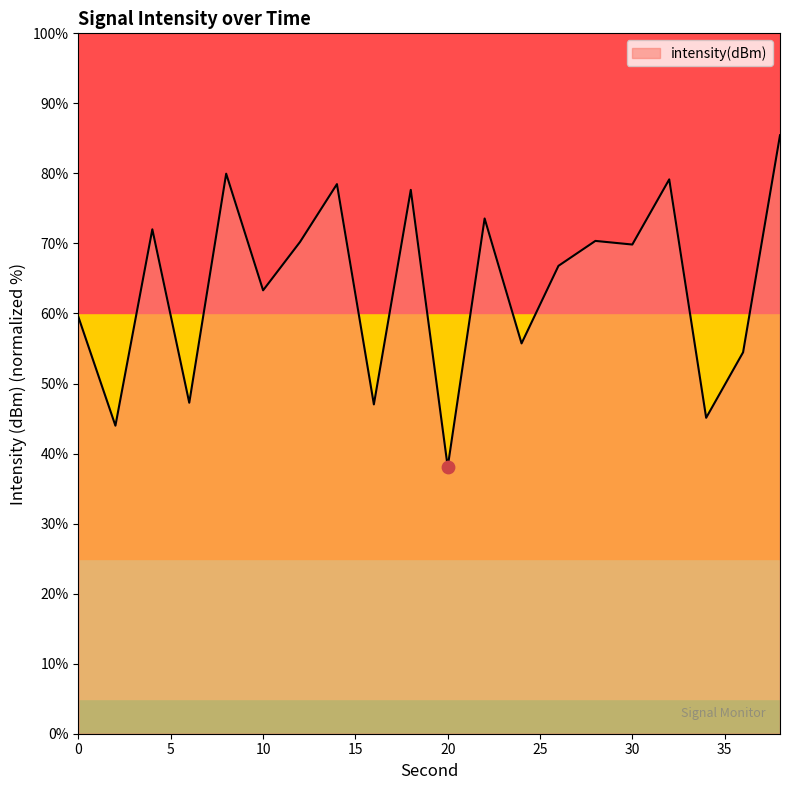

What is the greatest value displayed?

85.4